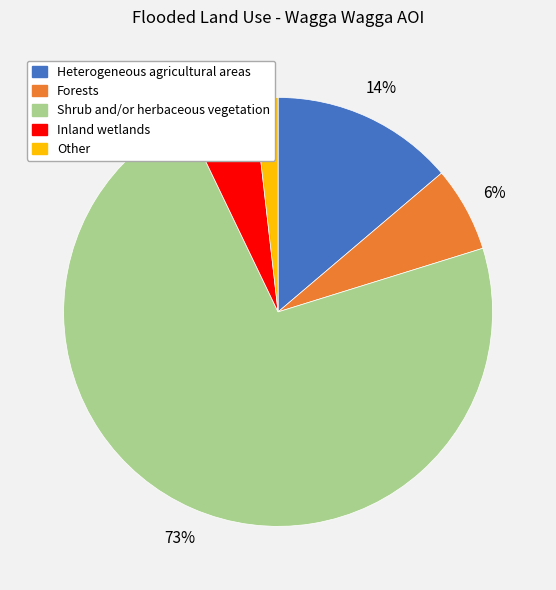

Which slice represents more than half of the pie?

Shrub and/or herbaceous vegetation